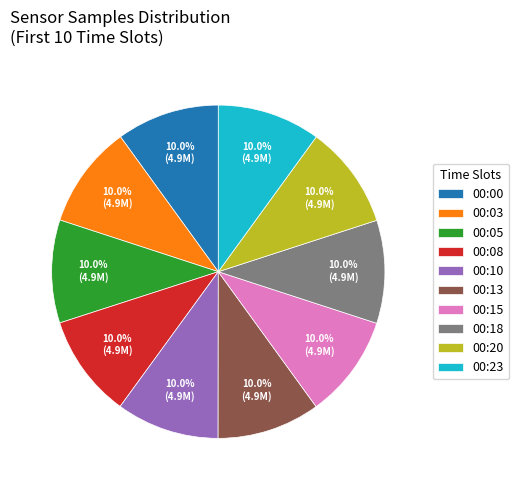

Does 00:20 represent more than half of the total?

No